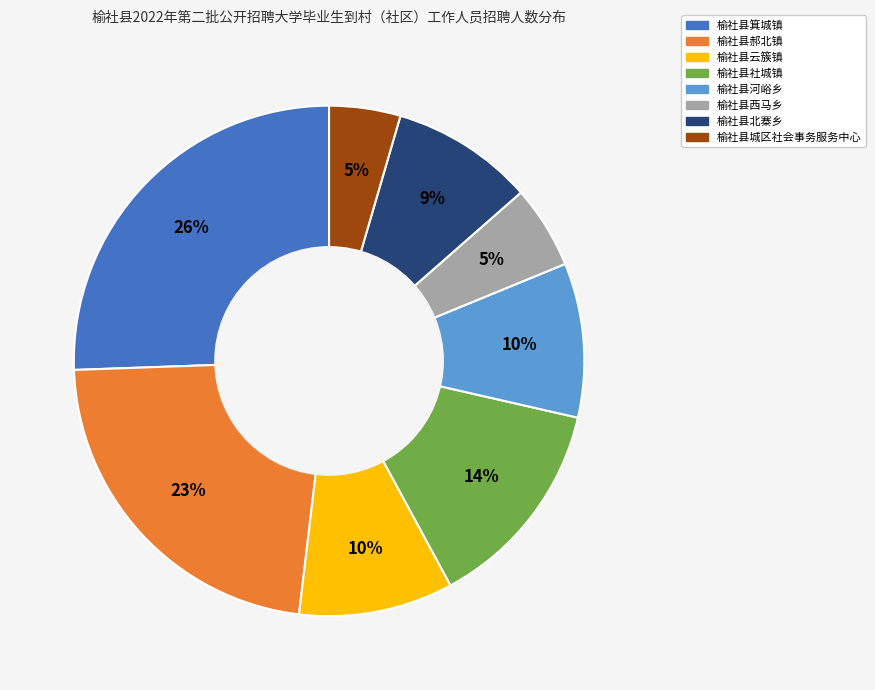

What percentage is the 榆社县西马乡 slice, to the nearest percent?

5%